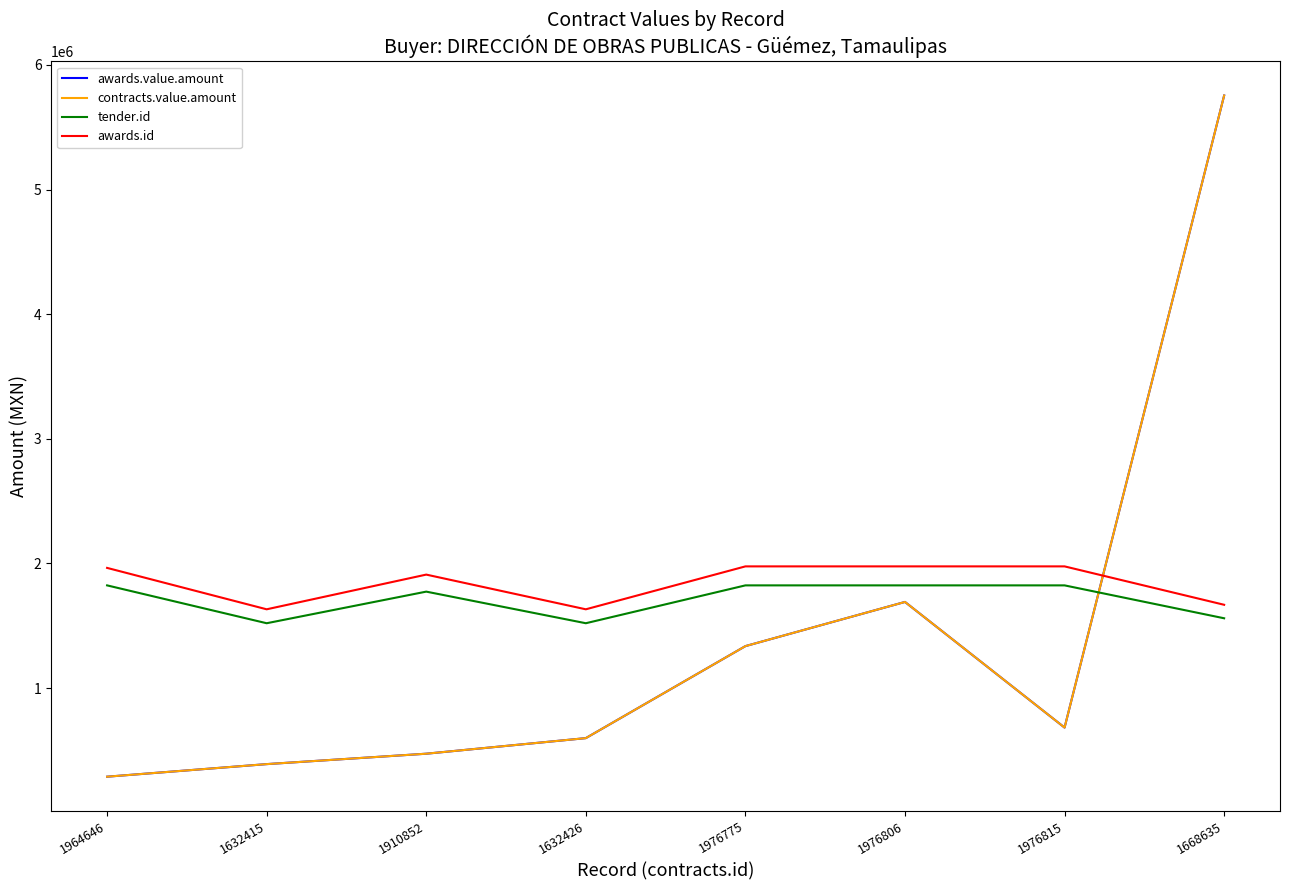

Does the chart display data point markers on the line(s)?

No